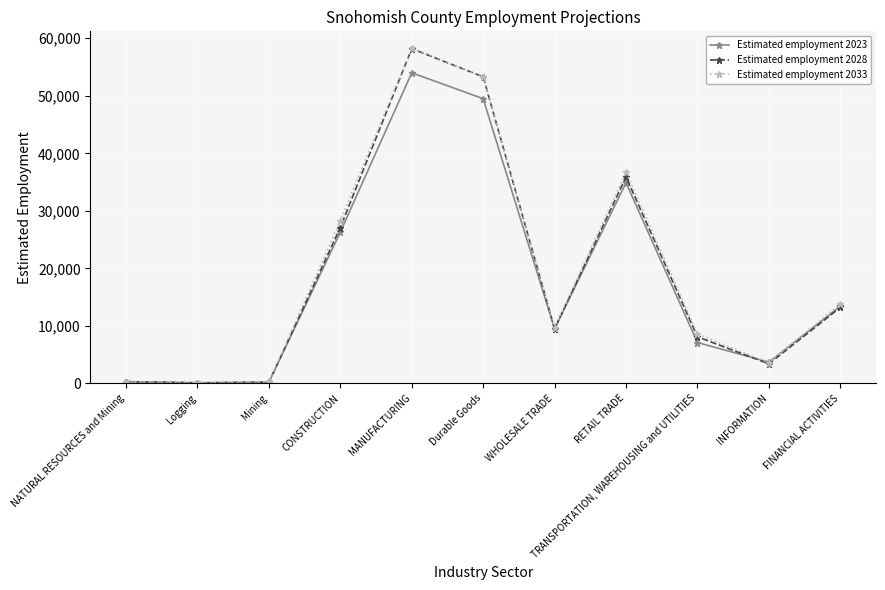

How many values in the Estimated employment 2023 series are below 9500?

5